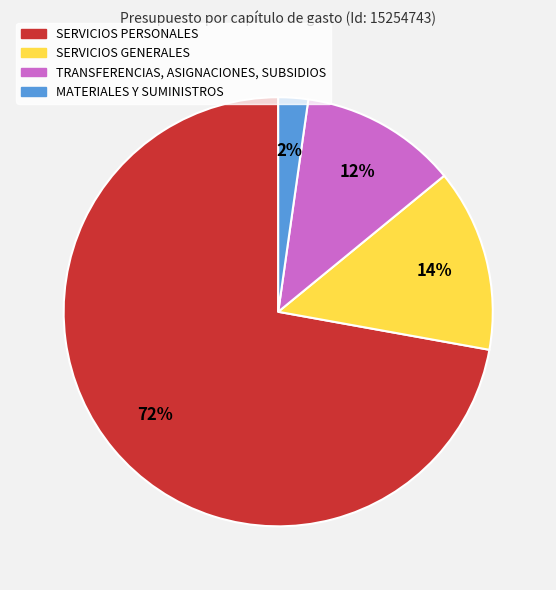

Count the number of slices in the pie.

4